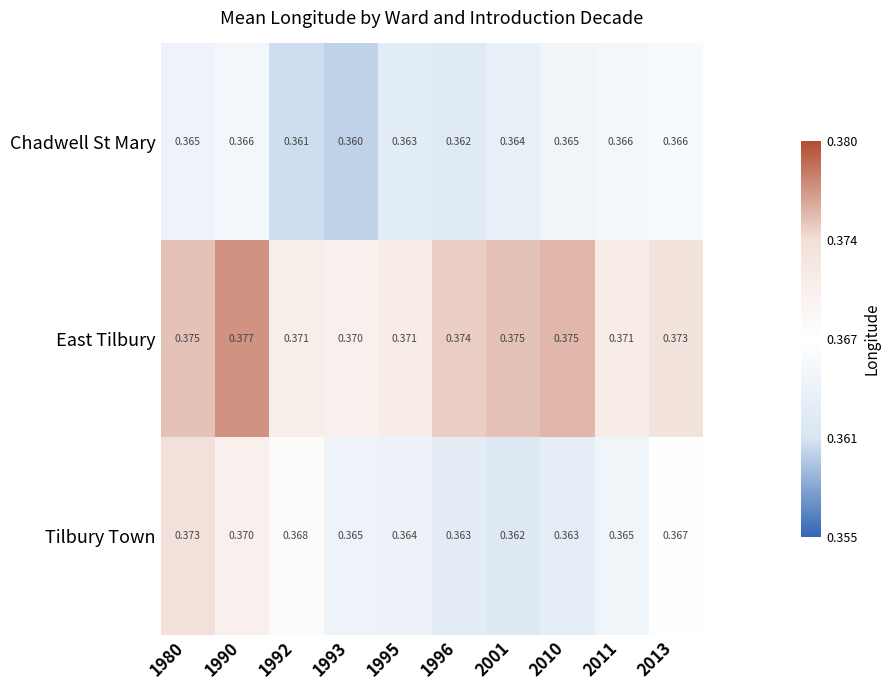

Which series has the widest spread of values?

Tilbury Town